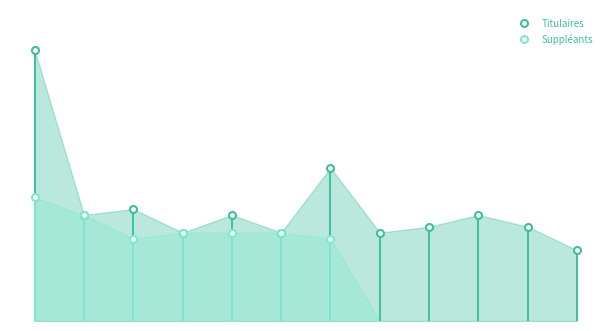

Does the chart have visible grid lines?

No